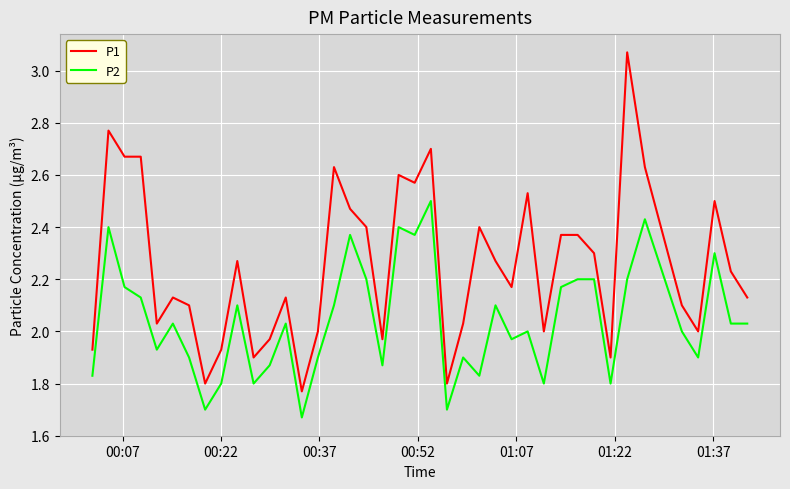

True or false: P2 and P1 cross at least once.

False